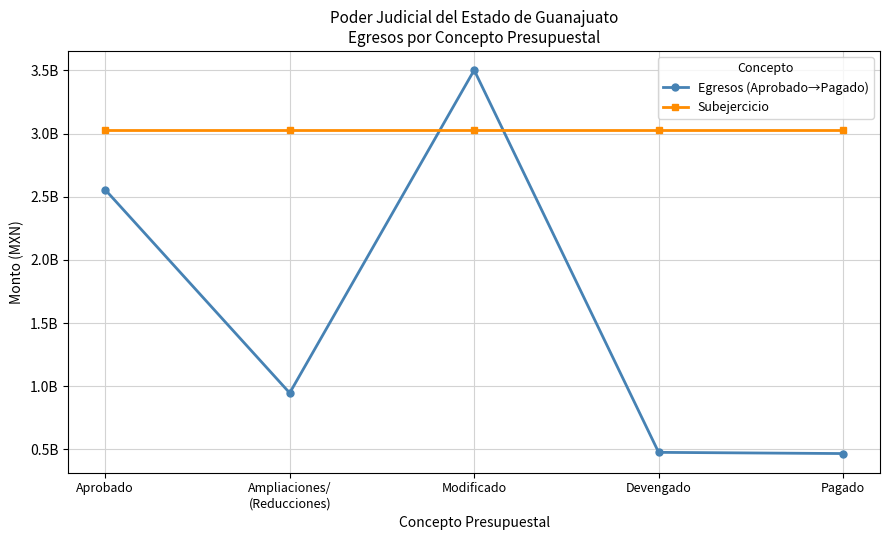

What are all the series names shown in the legend?

Egresos (Aprobado→Pagado), Subejercicio